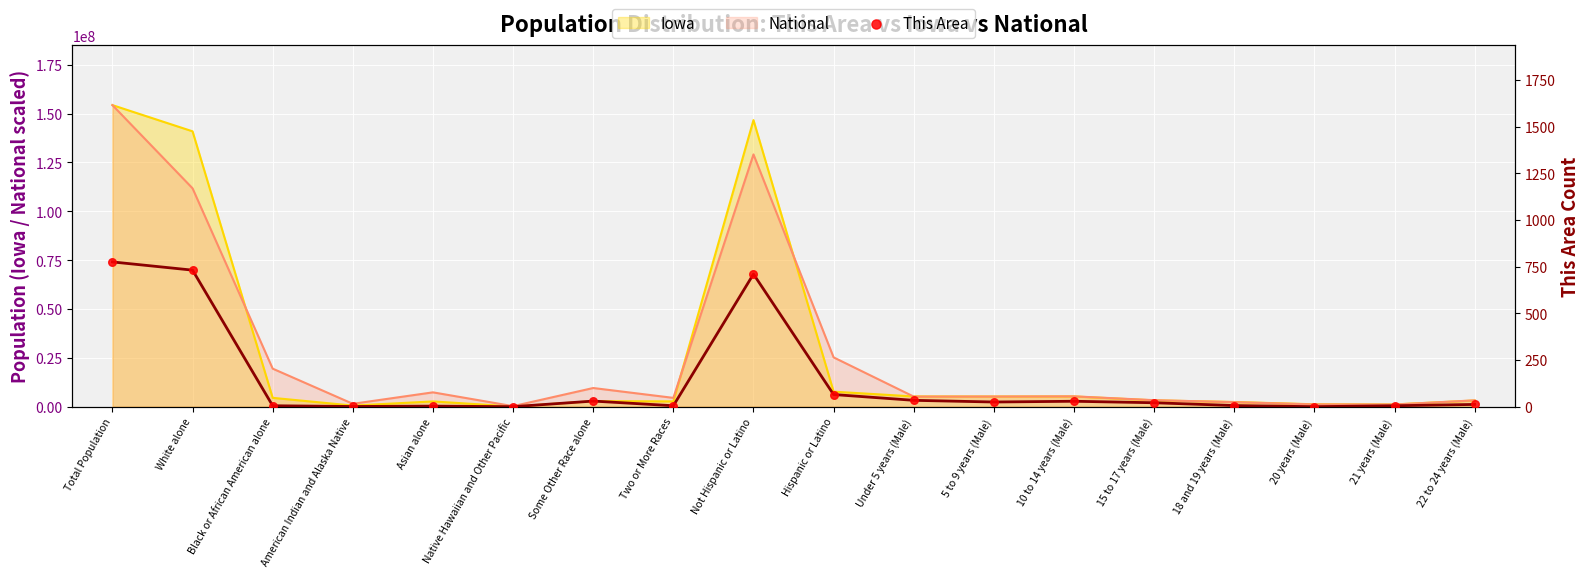

What is the change in value from Native Hawaiian and Other Pacific to Under 5 years (Male)?

+34